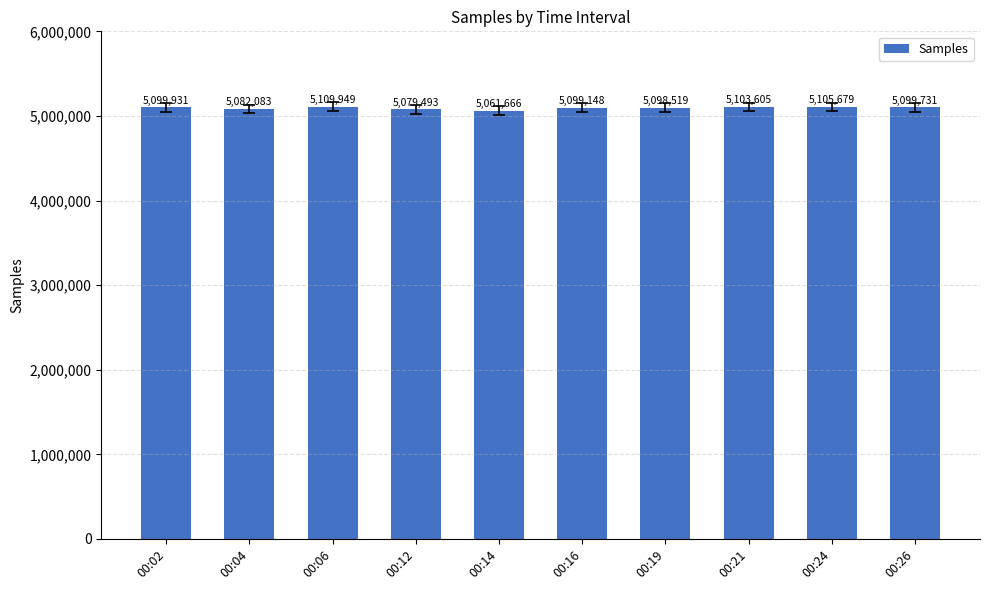

What value does the data have at 00:16, to the nearest 50?

5099150